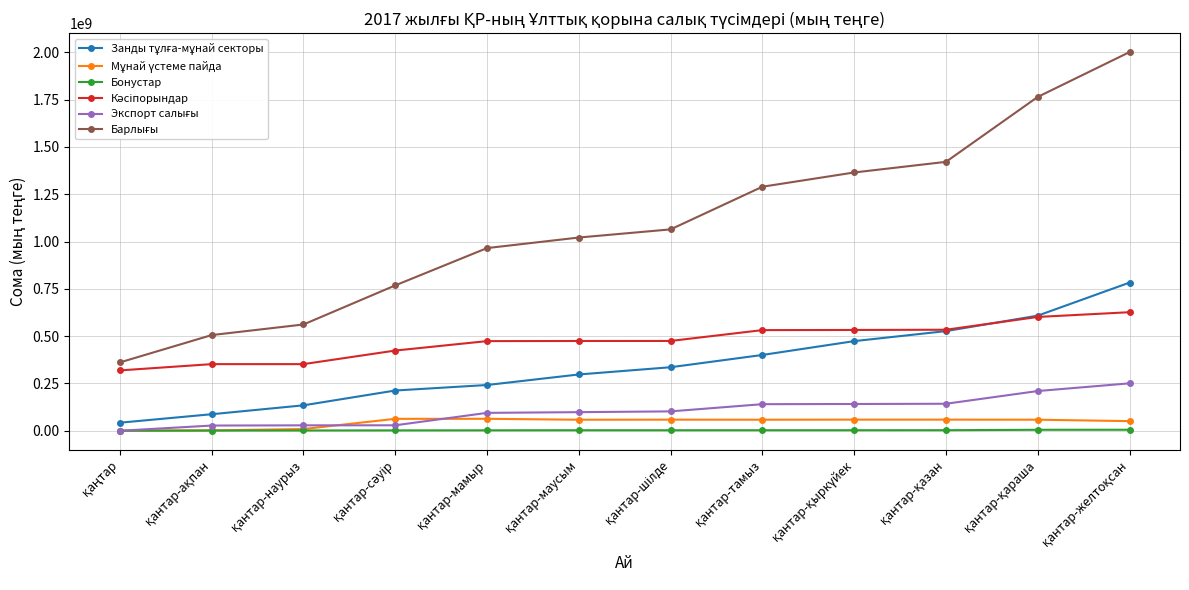

What is the maximum value shown in the chart?

2001135951